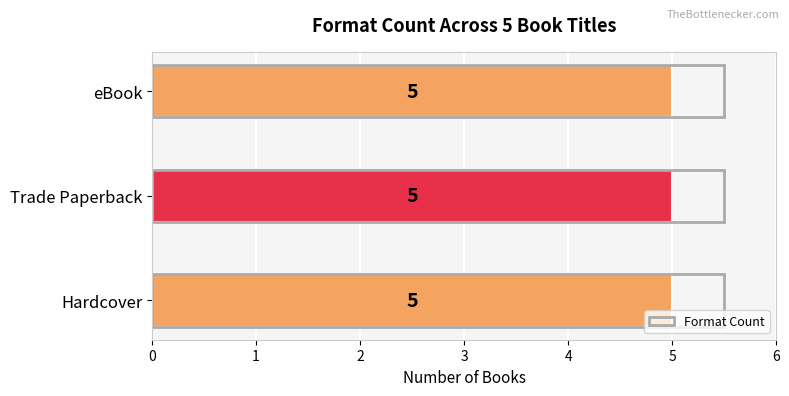

At Hephaestus and the Island of Terror, list the series in order from largest to smallest.

Hardcover, Trade Paperback, eBook